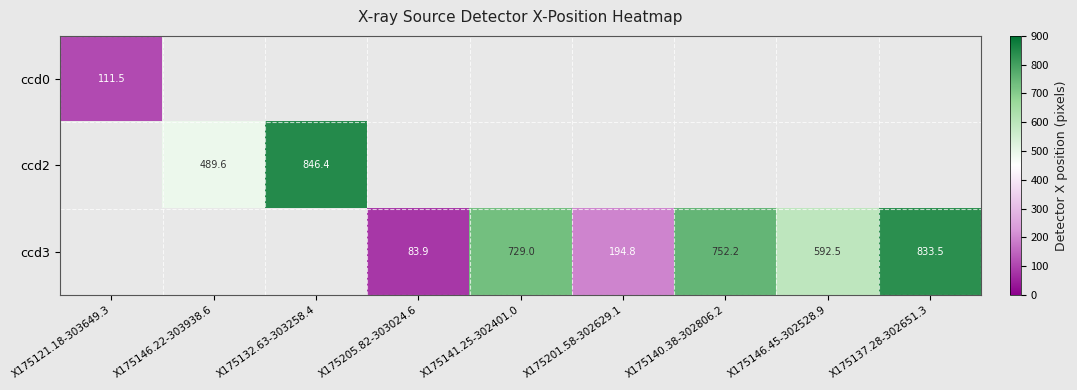

True or false: ccd2 has a value of 277.1 at X175146.22-303938.6.

False